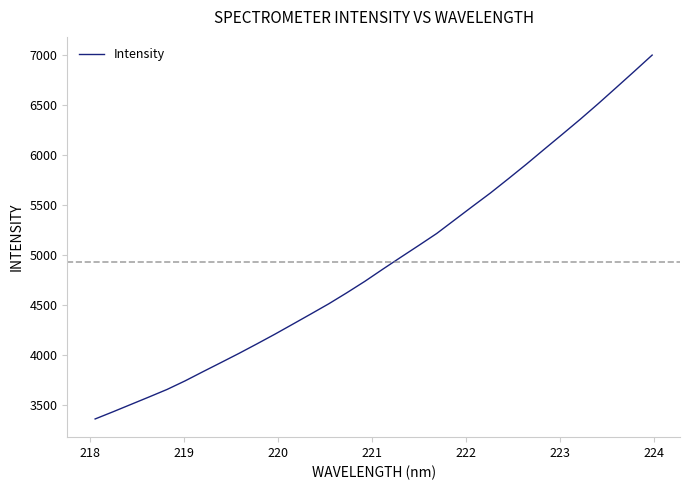

Reading left to right, transcribe all the data shown in this chart.

3358.9	3431.0	3505.0	3578.9	3654.1	3739.6	3831.9	3922.9	4014.6	4109.8	4206.8	4307.6	4408.7	4511.0	4620.8	4734.8	4856.4	4975.5	5093.4	5213.1	5349.0	5484.9	5619.2	5761.7	5906.7	6056.8	6205.7	6355.9	6511.5	6671.9	6833.2	6996.7